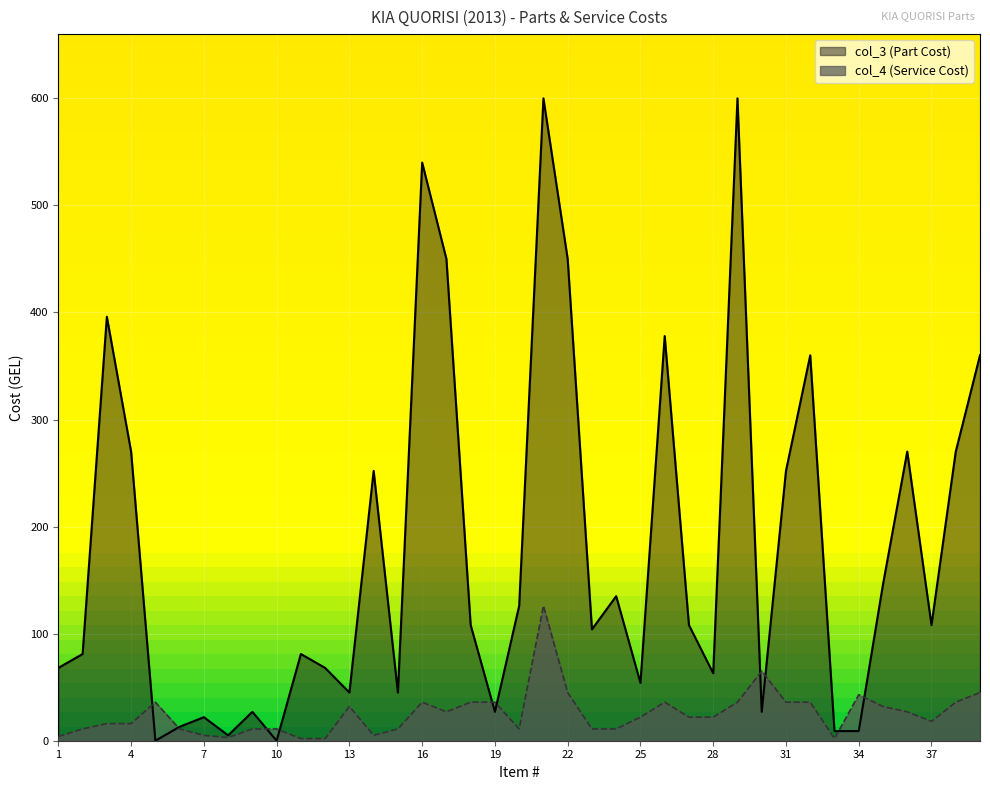

Rank the categories by value from lowest to highest.

11, 12, 33, 8, 1, 7, 14, 2, 6, 9, 10, 15, 20, 23, 24, 3, 4, 37, 25, 27, 28, 17, 36, 13, 35, 5, 16, 18, 19, 26, 29, 31, 32, 38, 34, 22, 39, 30, 21